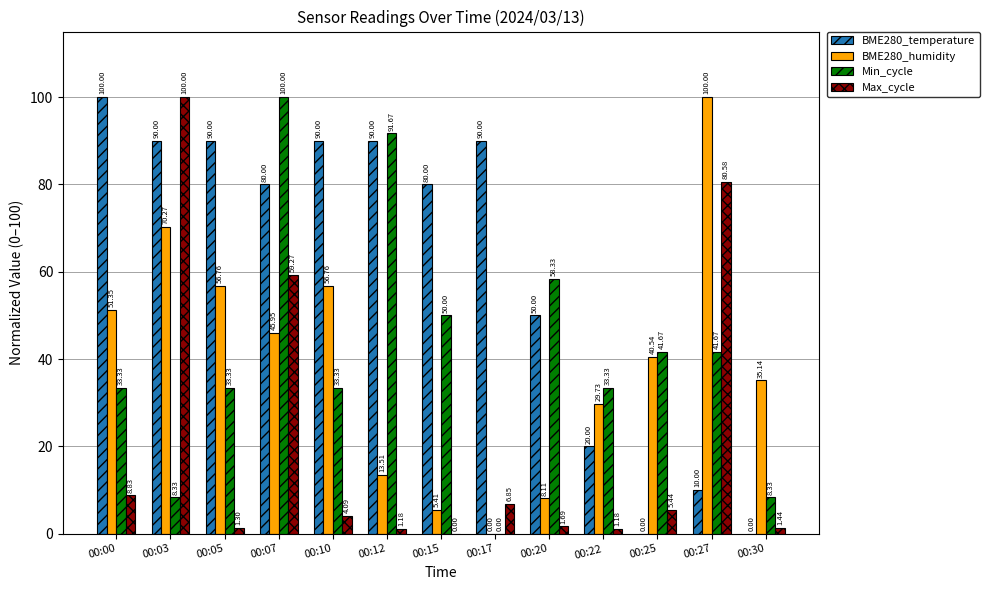

At which category is the sum across all series the highest?

00:07